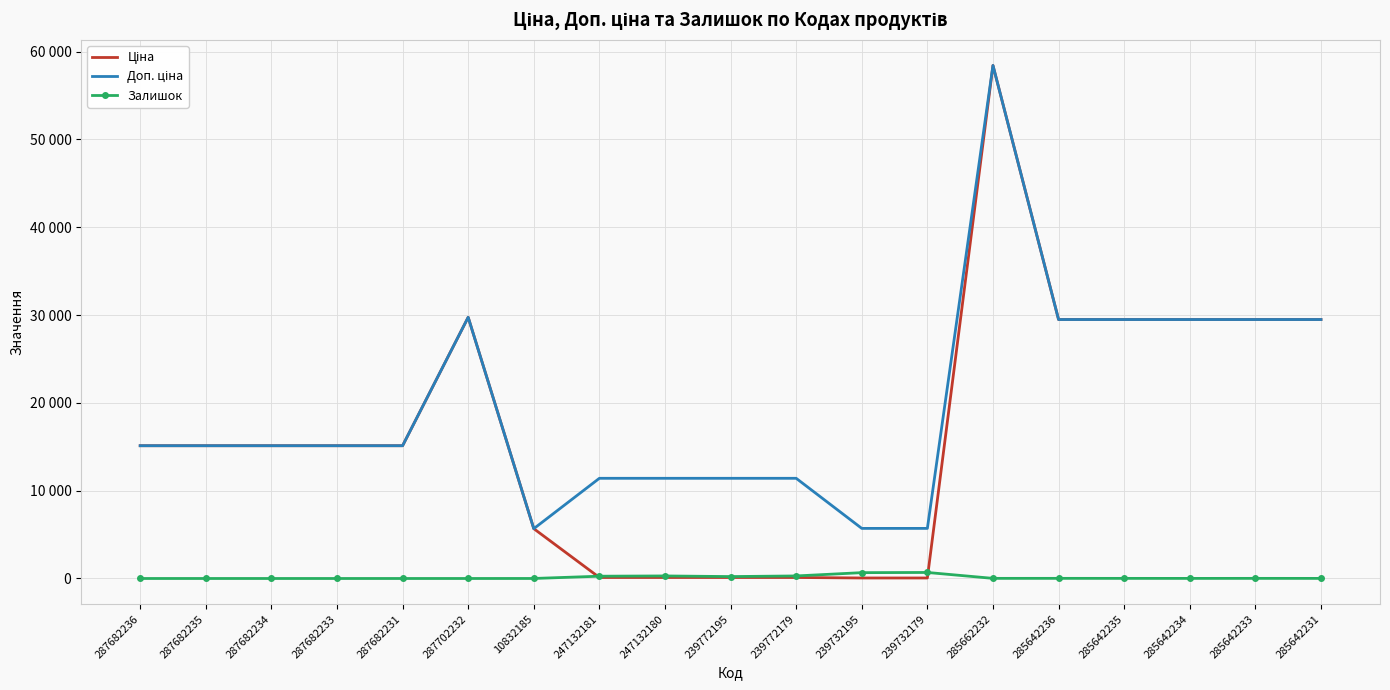

The Доп. ціна series shows 9715.1 at 287682236. True or false?

False